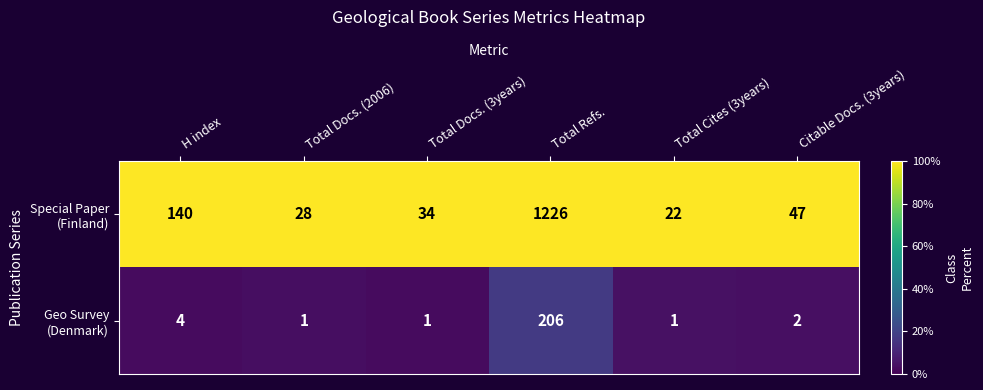

Which label corresponds to the largest value in the chart?

Total Refs.